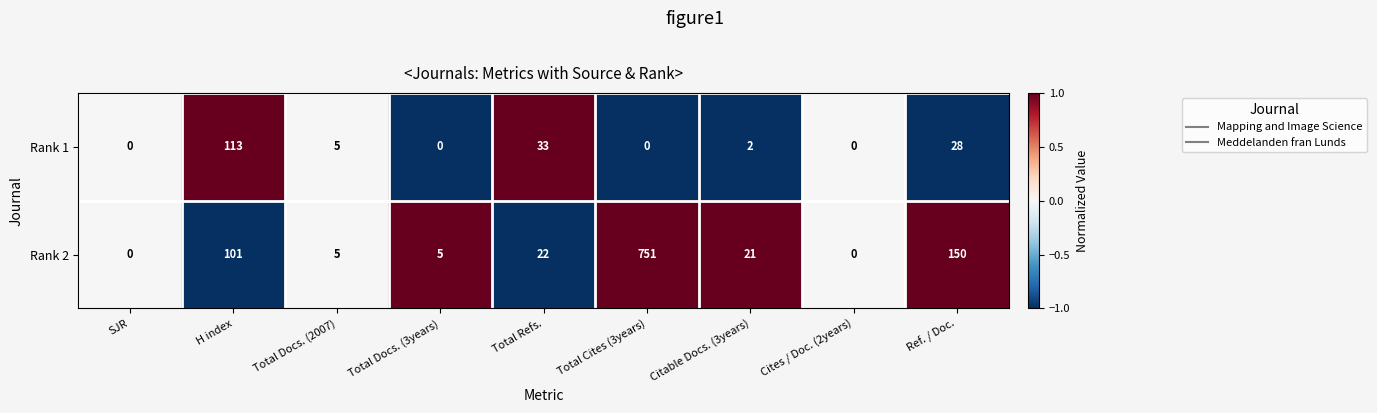

What is the average value of the Rank 2 series?

117